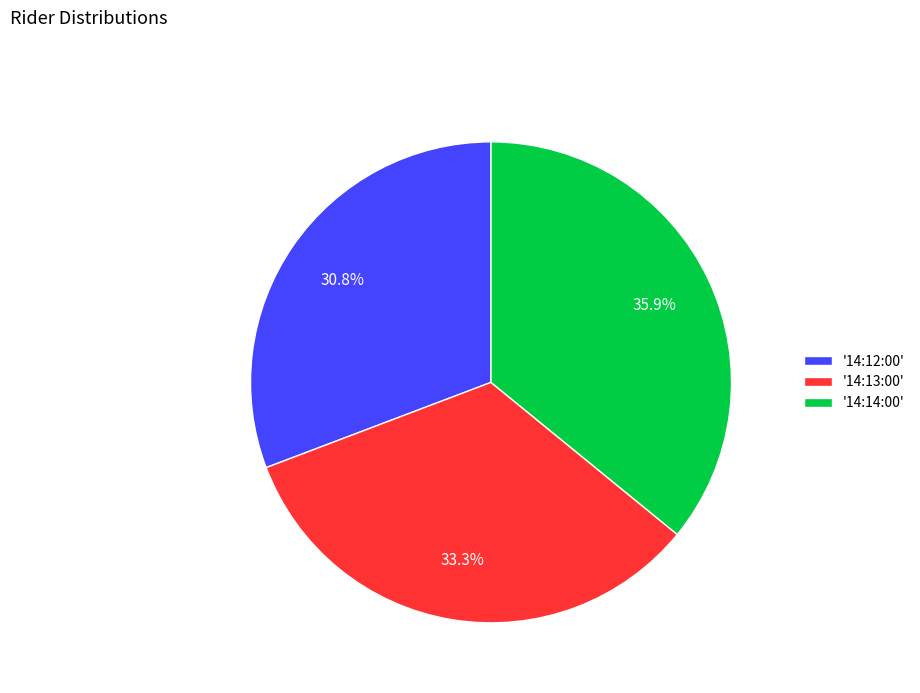

What percentage do '14:13:00' and '14:14:00' together represent?

69.2%